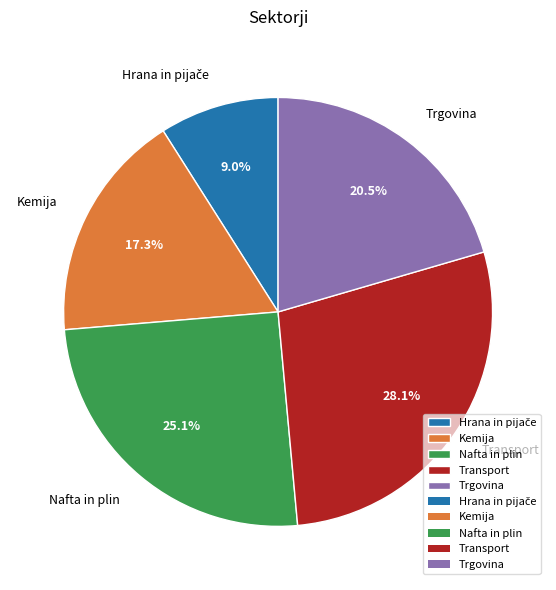

Combined, do Transport and Kemija account for over 50%?

No